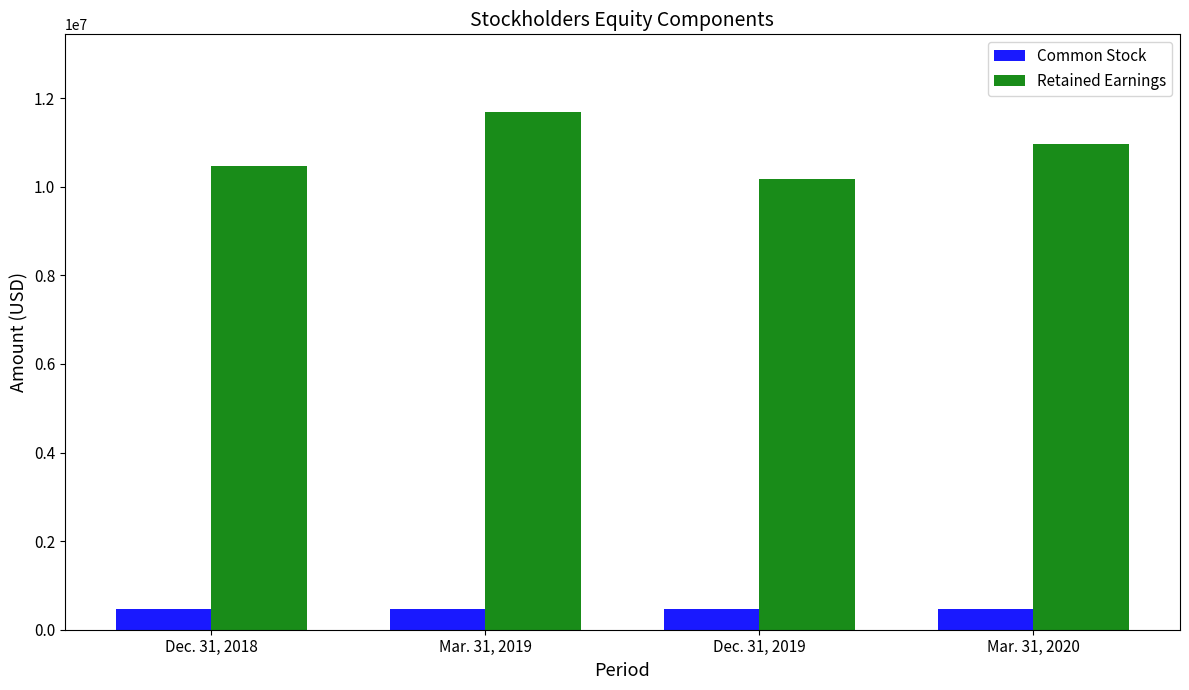

Are the bars grouped side by side (vs. stacked)?

Yes